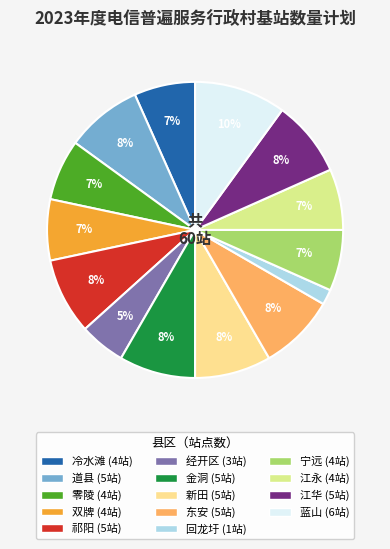

The 道县 slice represents 22% of the pie. True or false?

False